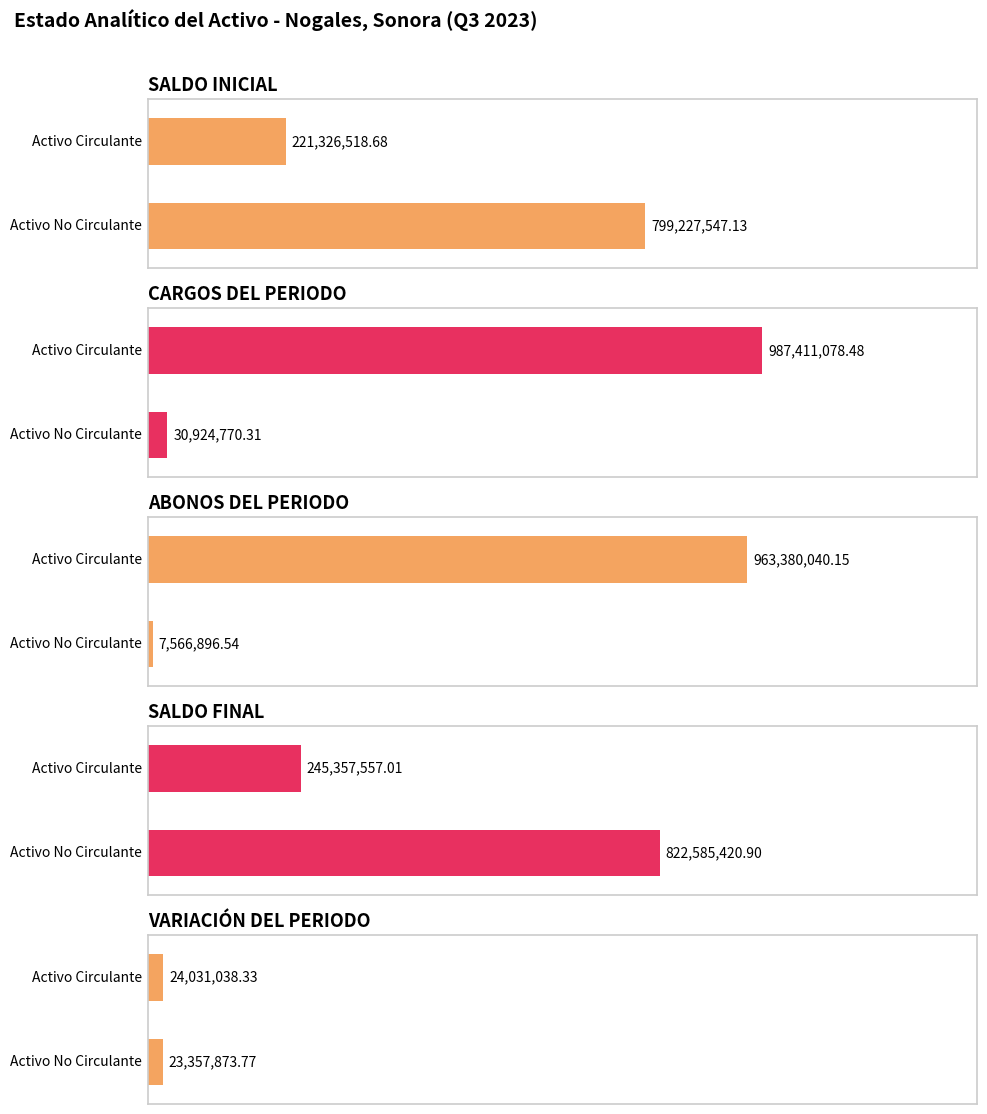

What is the average value of the VARIACIÓN DEL PERIODO series?

23694456.0